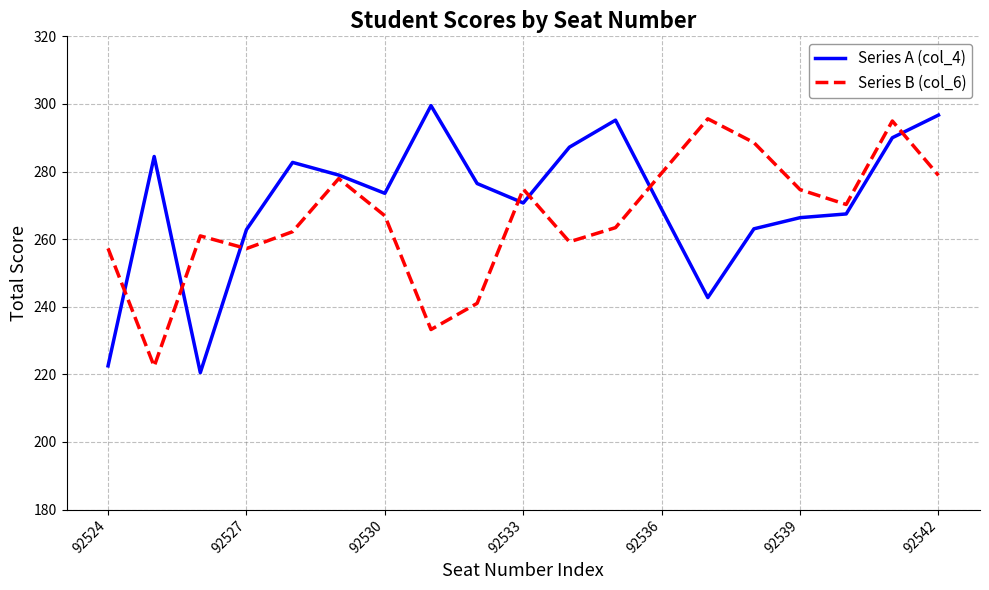

Which series has the widest spread of values?

Series A (col_4)